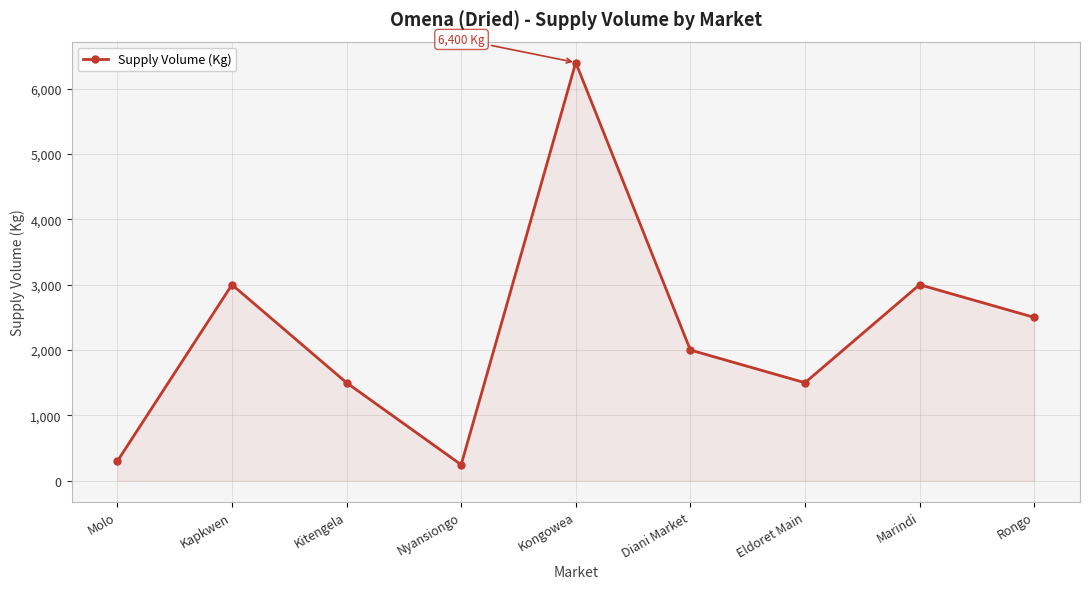

What is the maximum value shown in the chart?

6400